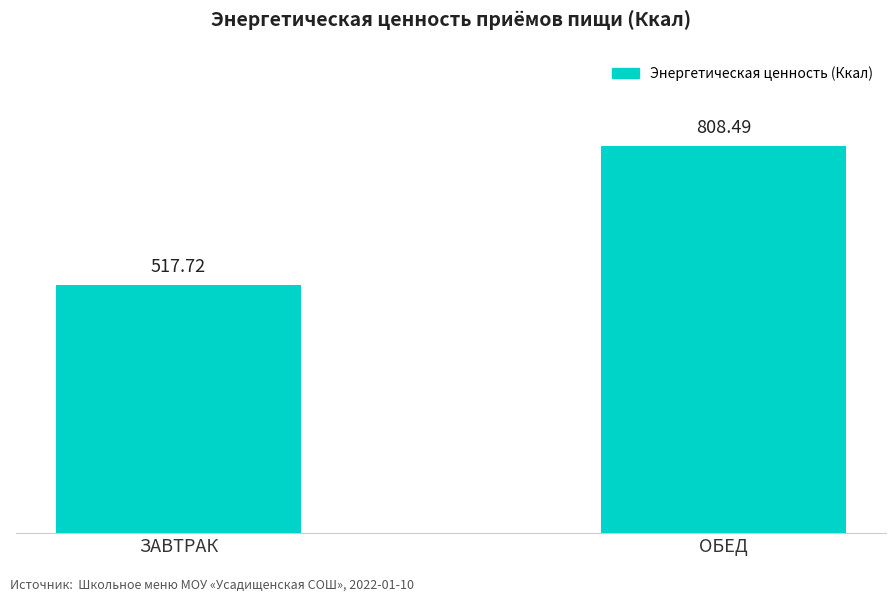

The chart shows a value of 517.7 at ЗАВТРАК. True or false?

True